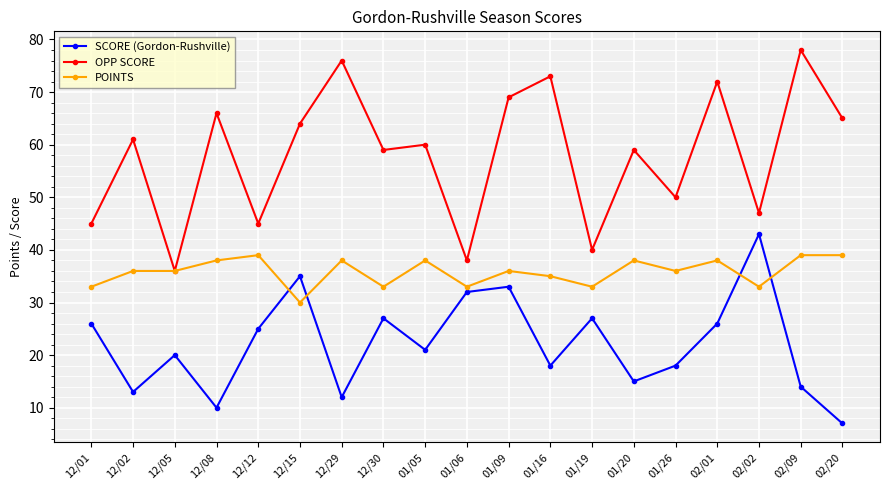

Is this an area chart (filled region under the line)?

No